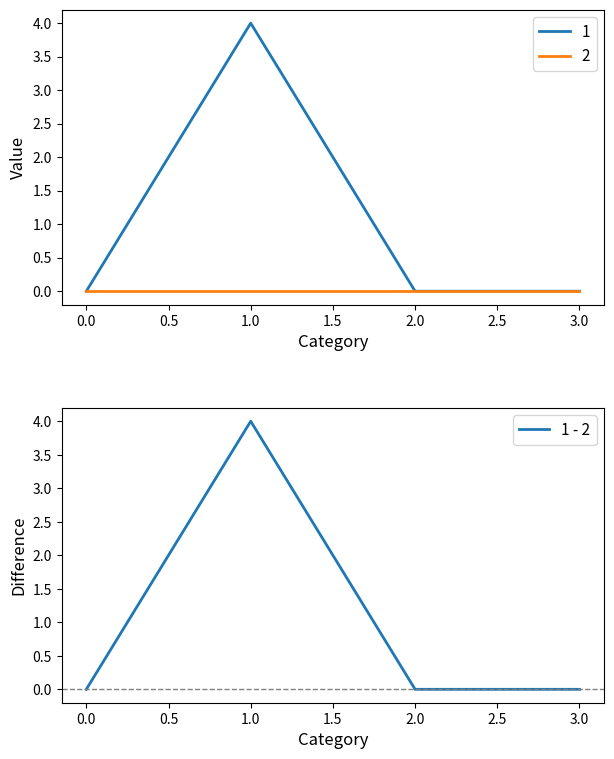

What is the highest value of the 1 - 2 series?

4